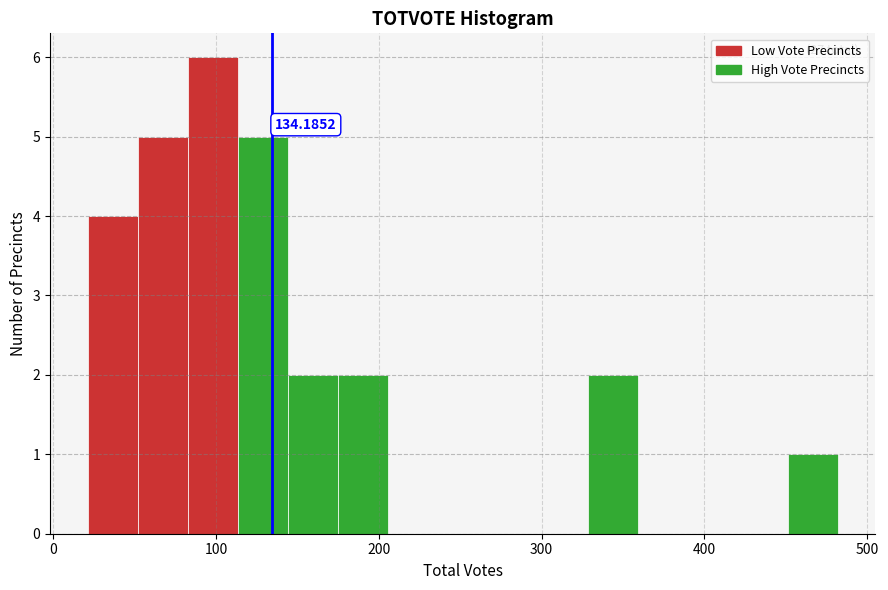

Around what value on the x-axis is the tallest bar? Give the approximate position of its centre, as read against the axis.

100